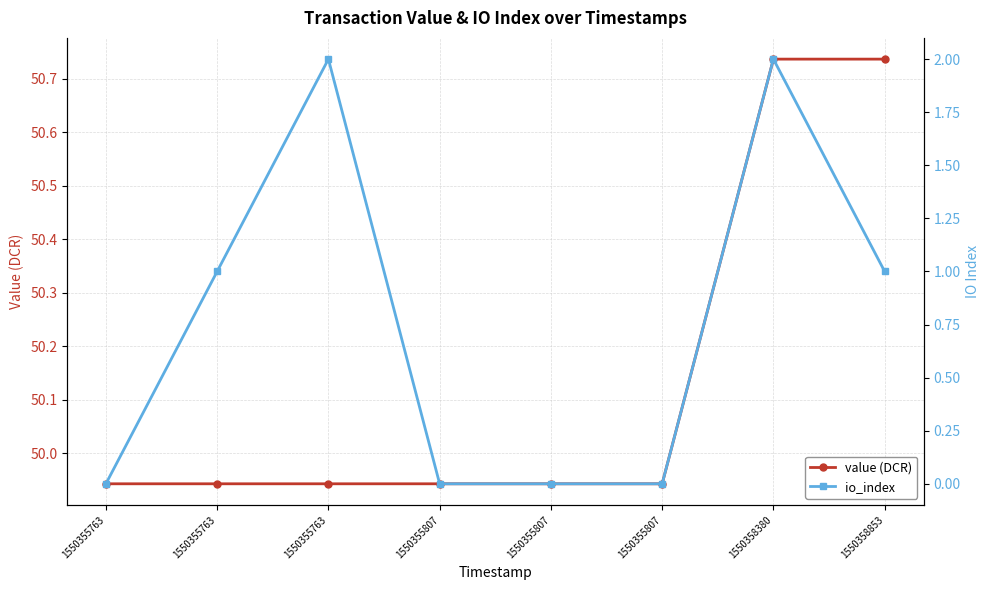

True or false: io_index and value (DCR) intersect in this chart.

False